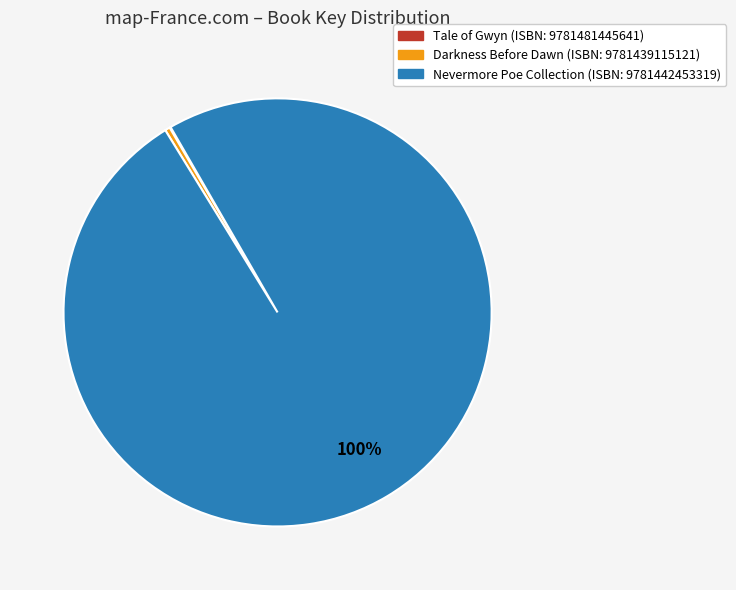

Is there a majority slice in this chart?

Yes